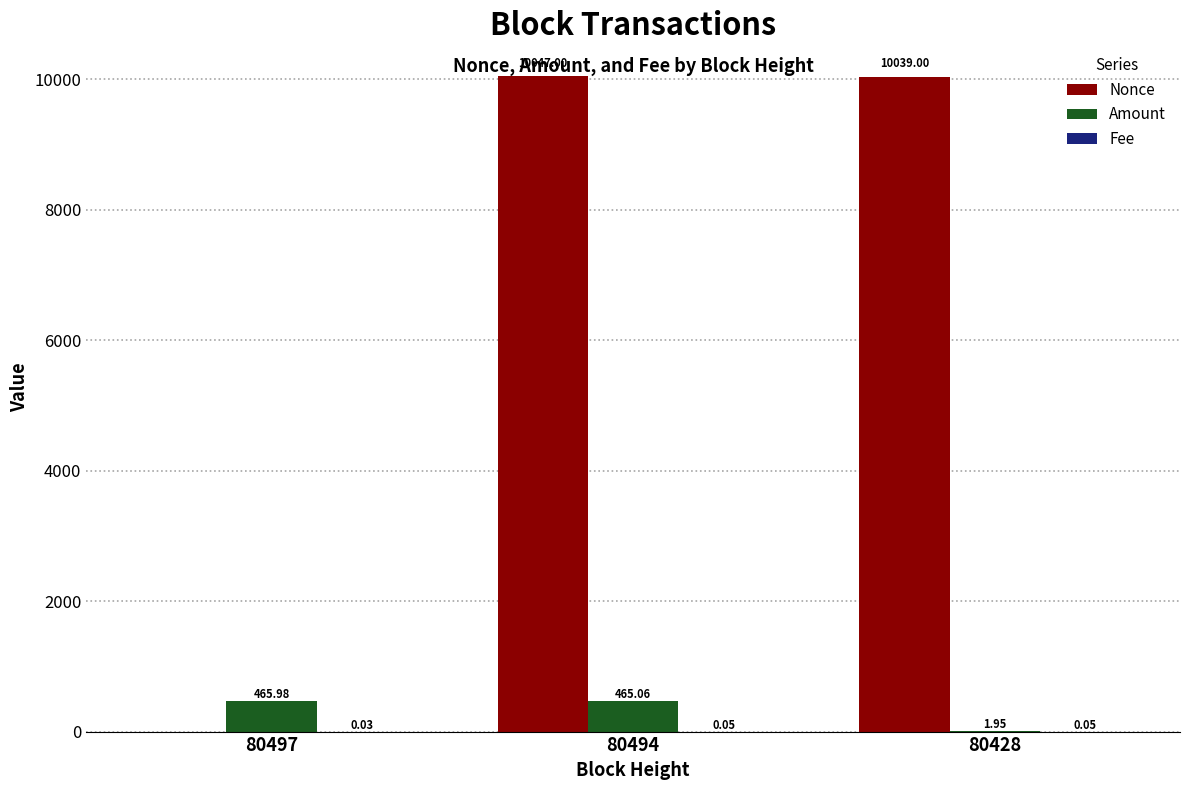

What is the average value of the Nonce series?

6695.3